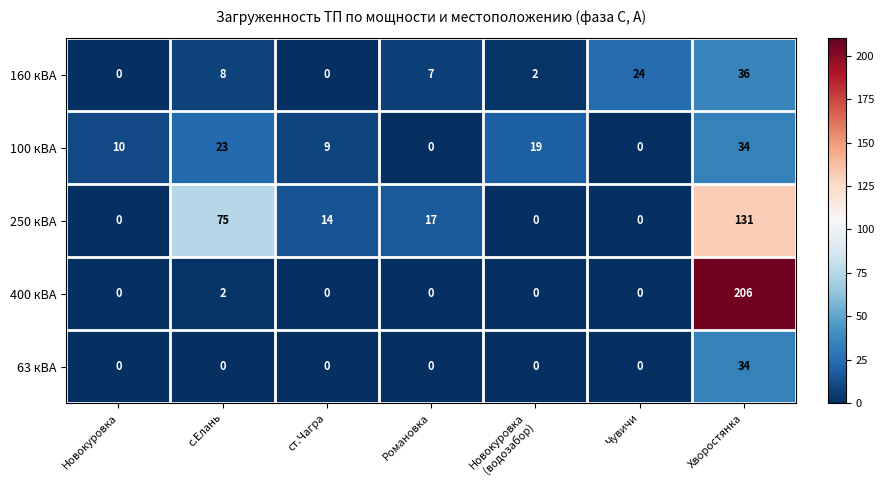

Which category has the highest value in the 400 кВА series?

Хворостянка